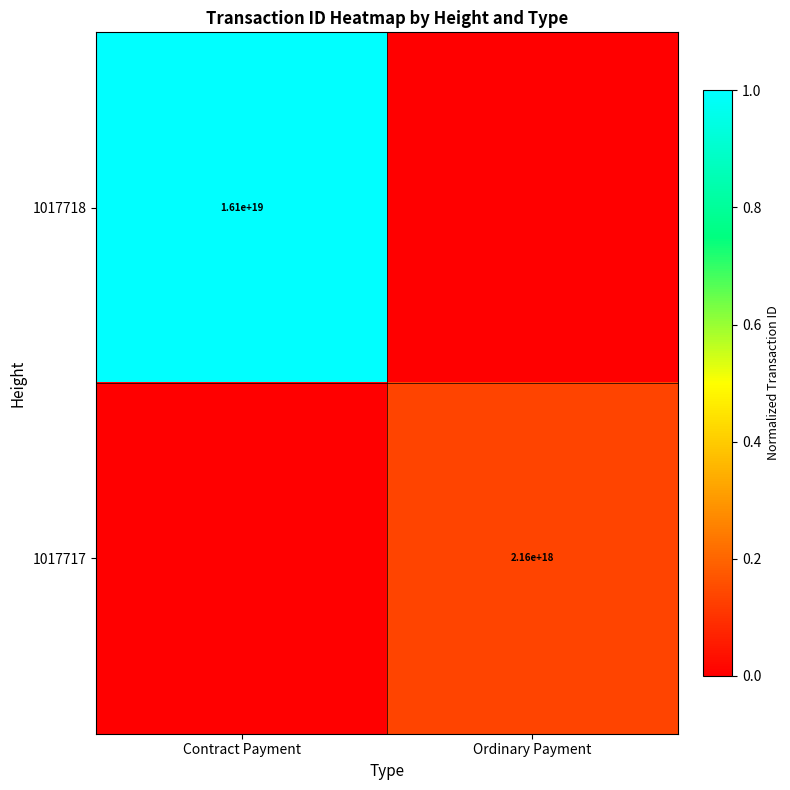

True or false: 1017717 has a value of 3258803166050885120 at Ordinary Payment.

False